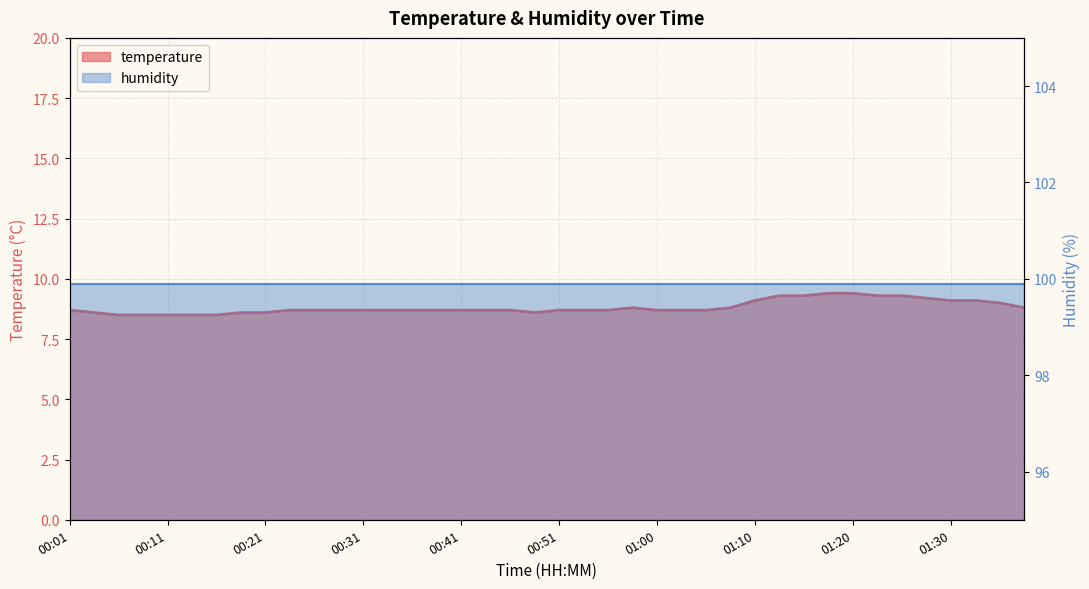

The value at 00:53 is 5.0. True or false?

False